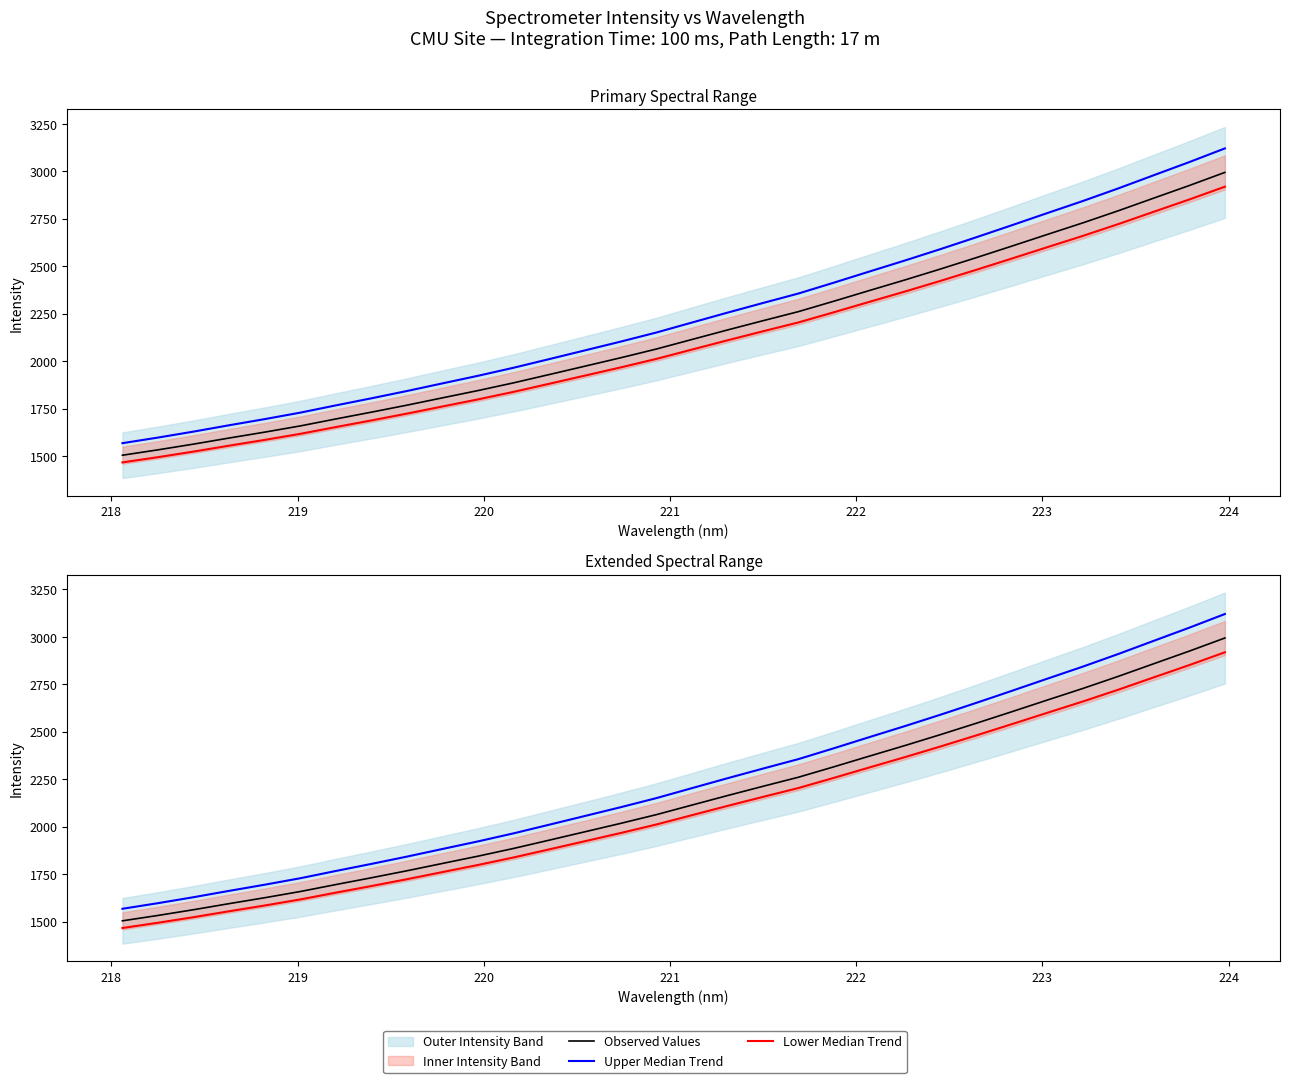

What is the lowest value of the Lower Median Trend series?

1466.0